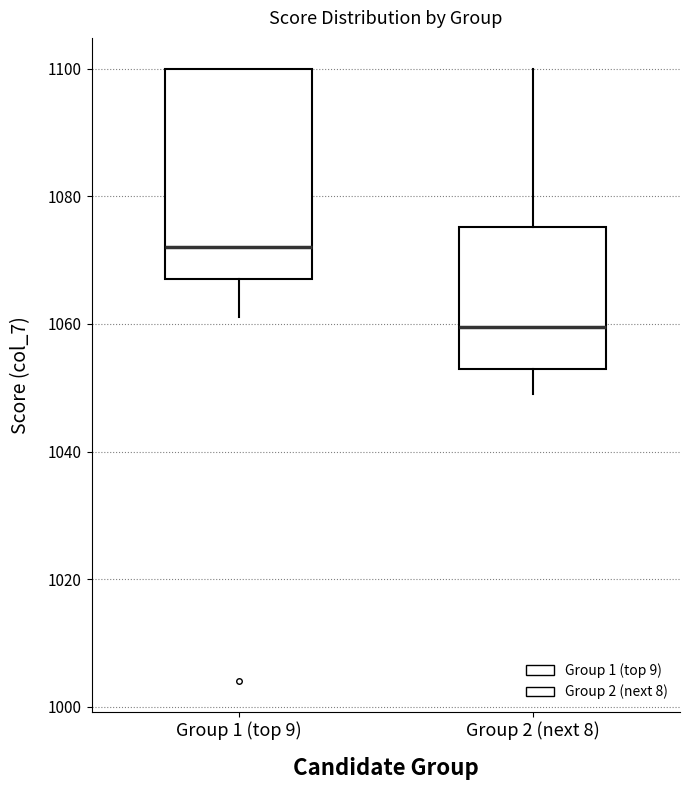

Where does the lower whisker of the box for Group 1 (top 9) end on the y-axis? The values are not printed on the chart, so give them approximately, as read against the axis.

1062